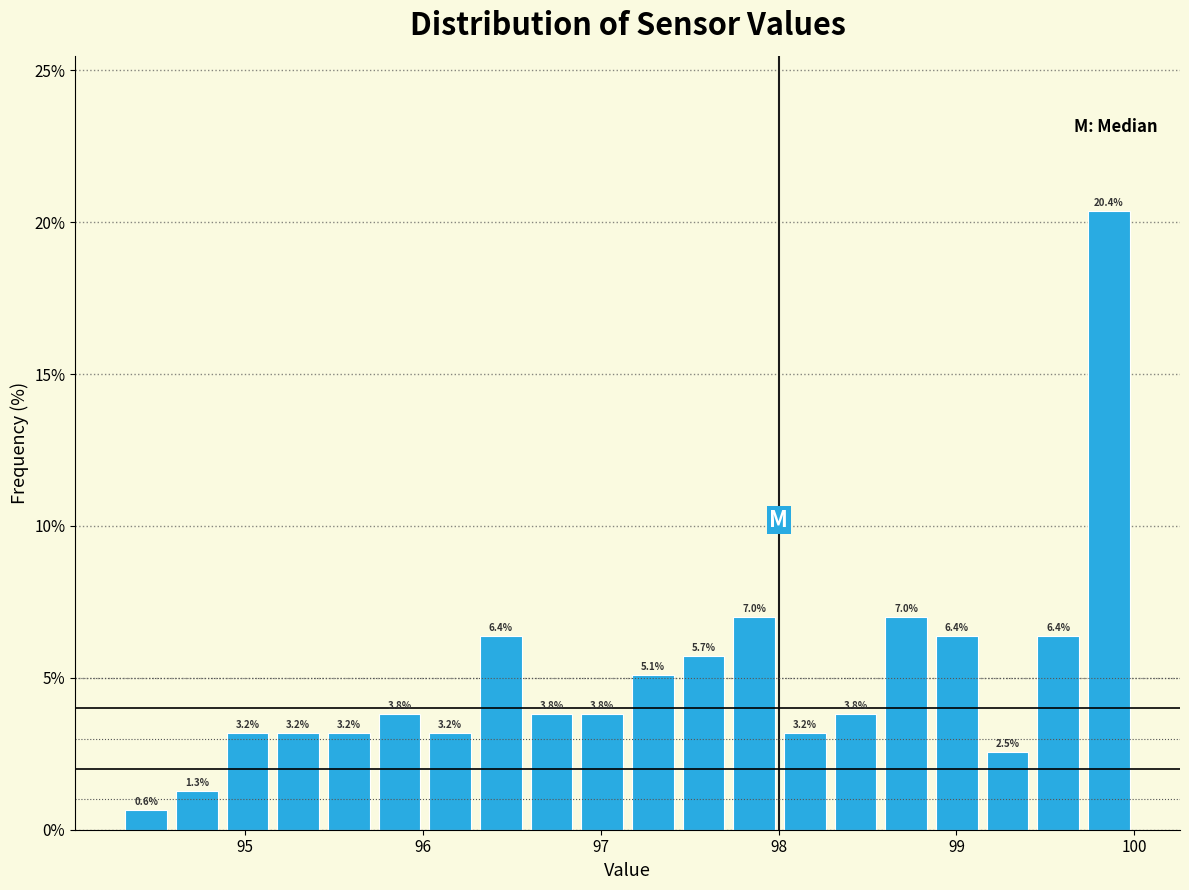

Read against the x-axis, roughly where is the centre of the tallest bar?

99.9